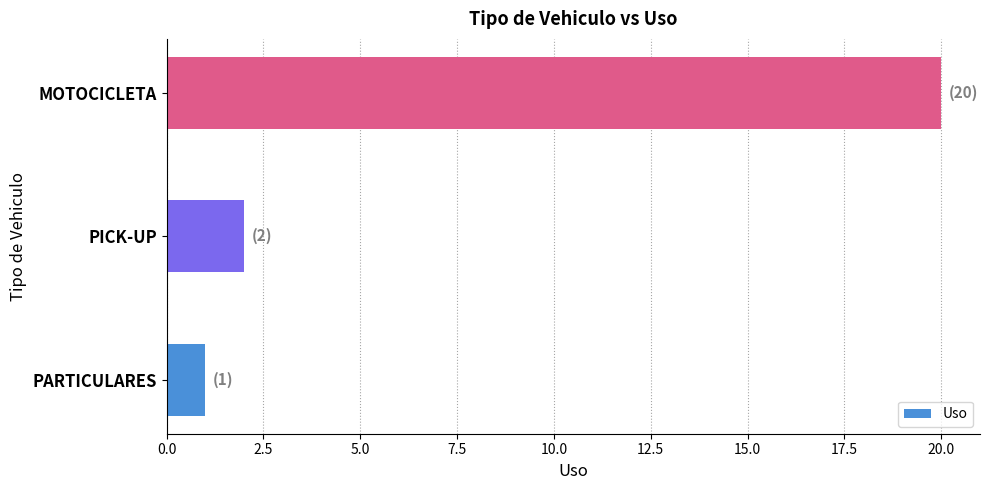

How many bars are there in total?

3